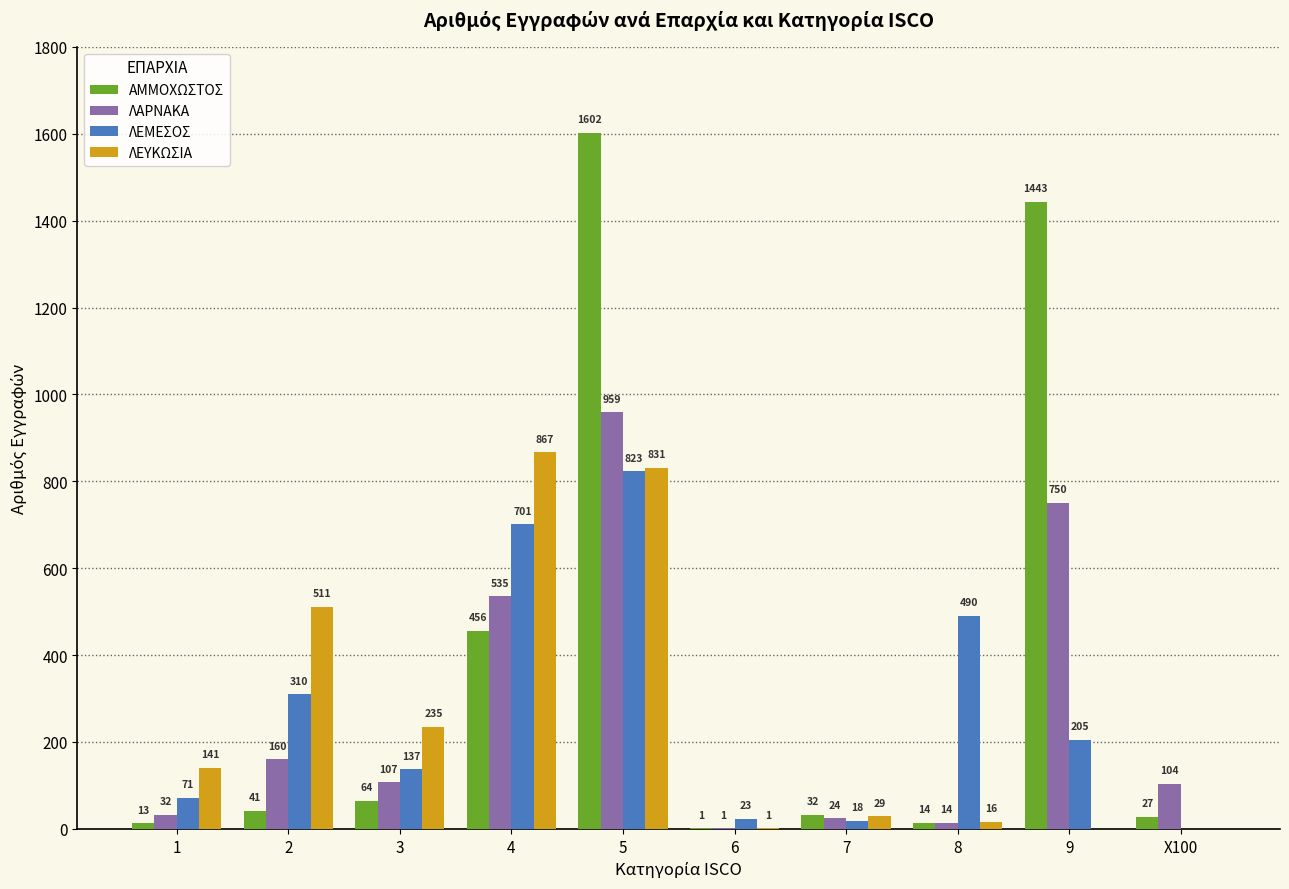

At which category is the sum across all series the highest?

5